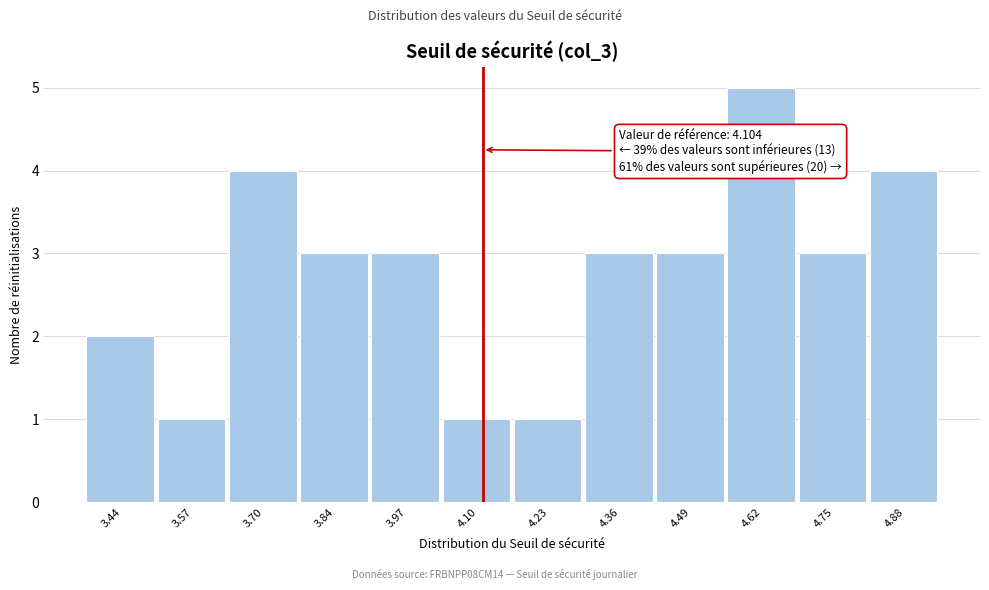

Over which range of the x-axis is the bar tallest?

4.56 to 4.68